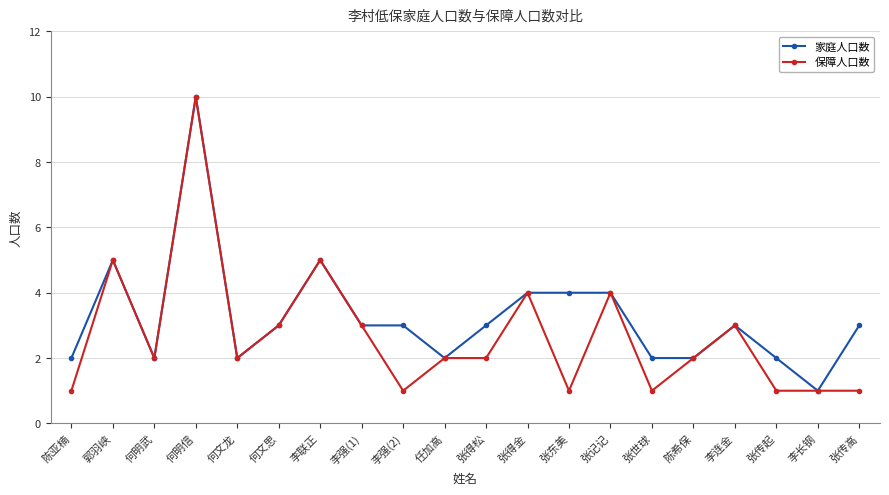

What is the sum of the 家庭人口数 values at 任加高 and 李连金?

5